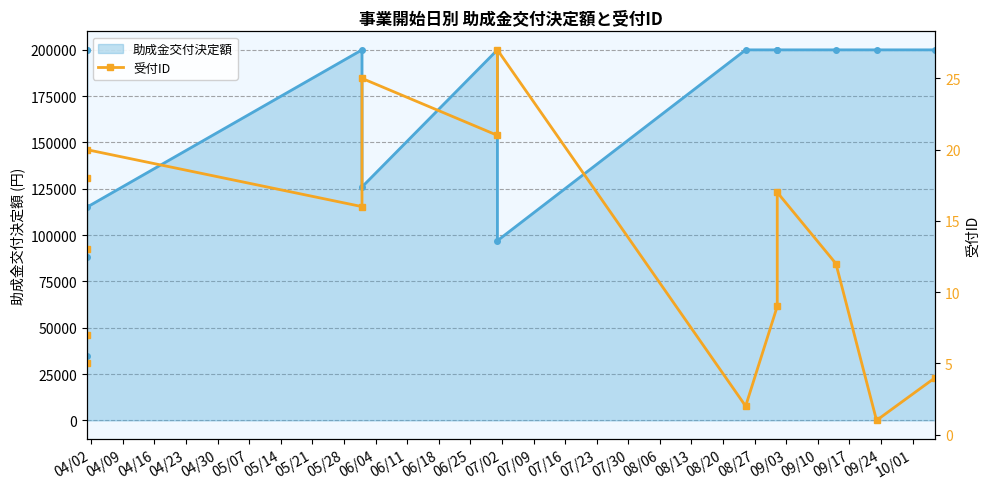

True or false: the data has more than 1 interior local peaks.

True